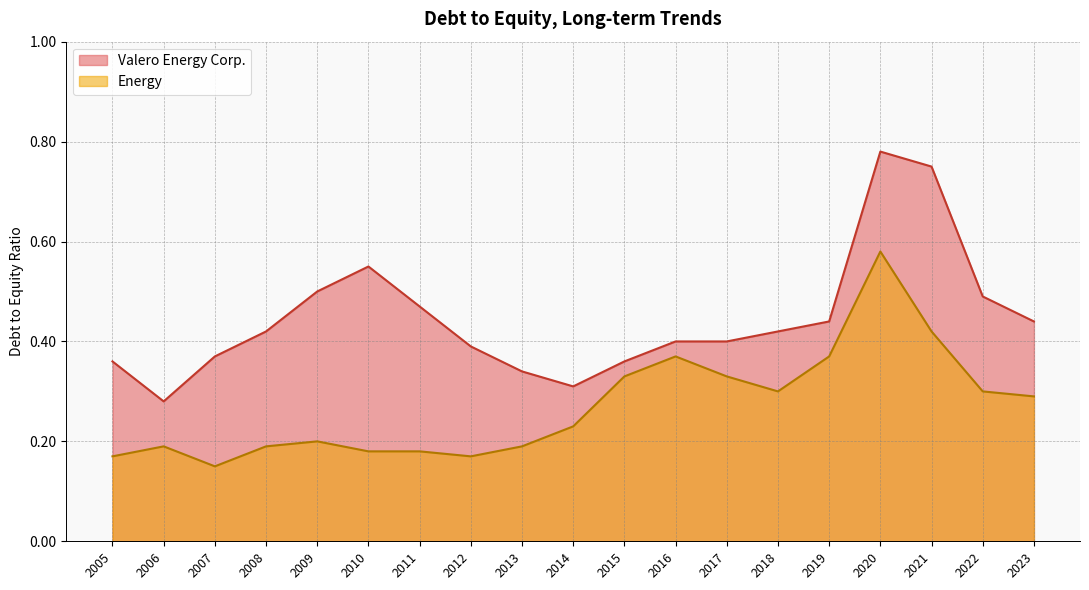

True or false: Energy has a value of 0.3 at 2008.

False